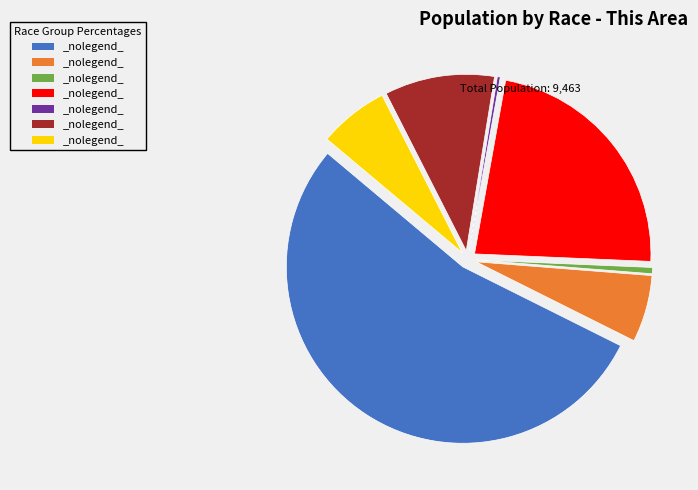

Does any single category account for the majority?

Yes